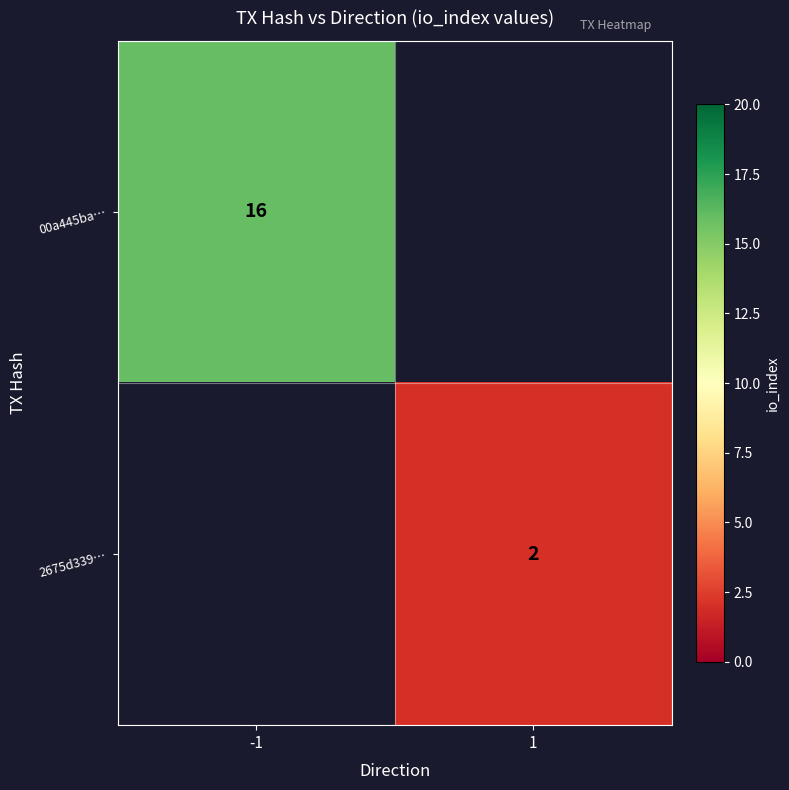

The 2675d339… series shows 3 at 1. True or false?

False